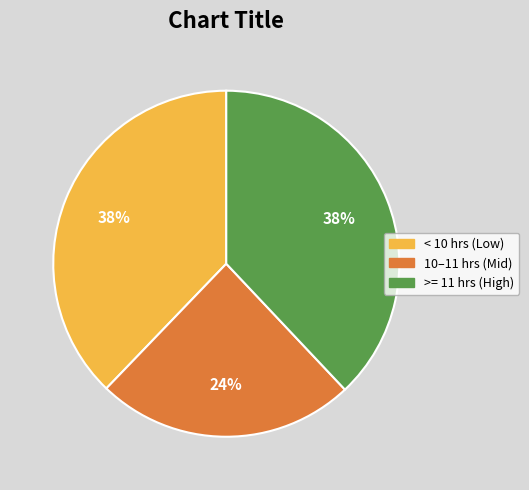

True or false: 10–11 hrs (Mid) accounts for 30% of the total.

False